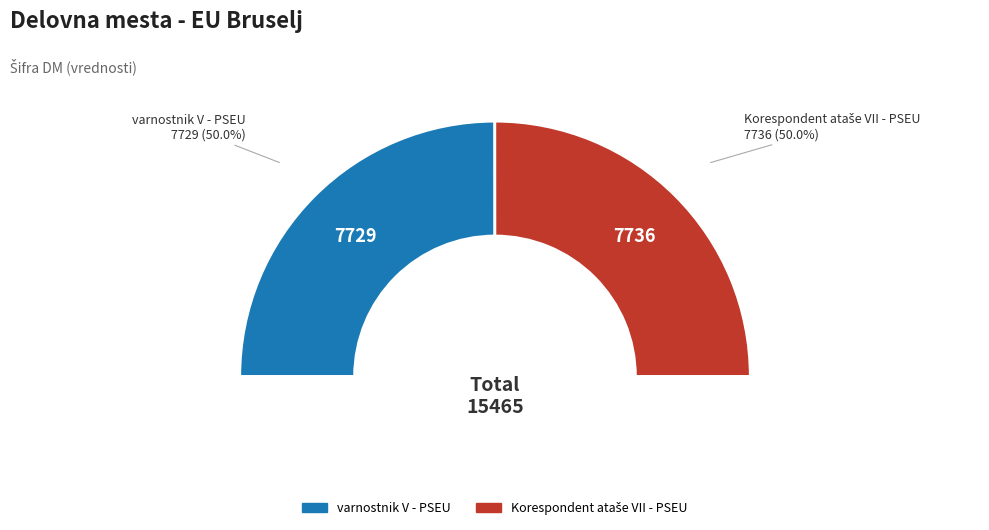

How many segments does this pie chart have?

2